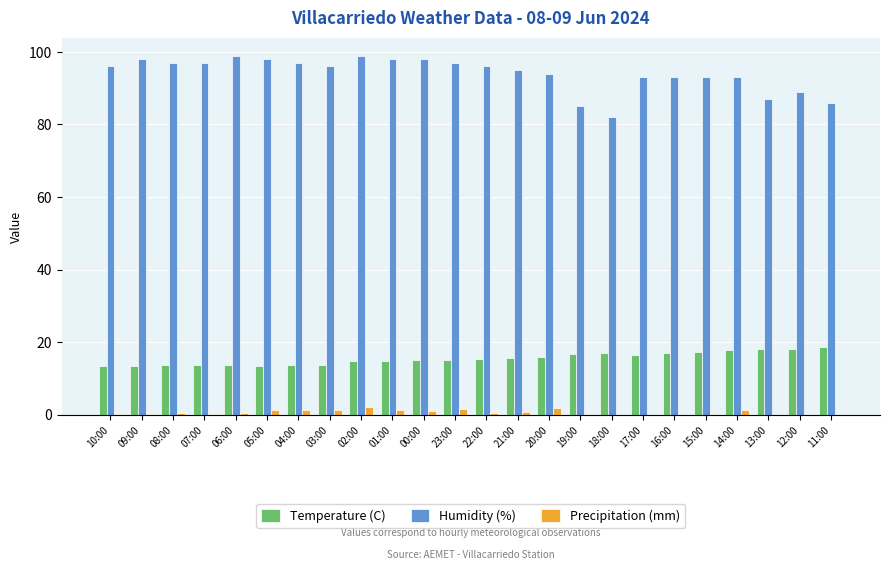

What is the highest value of the Temperature (C) series?

18.6